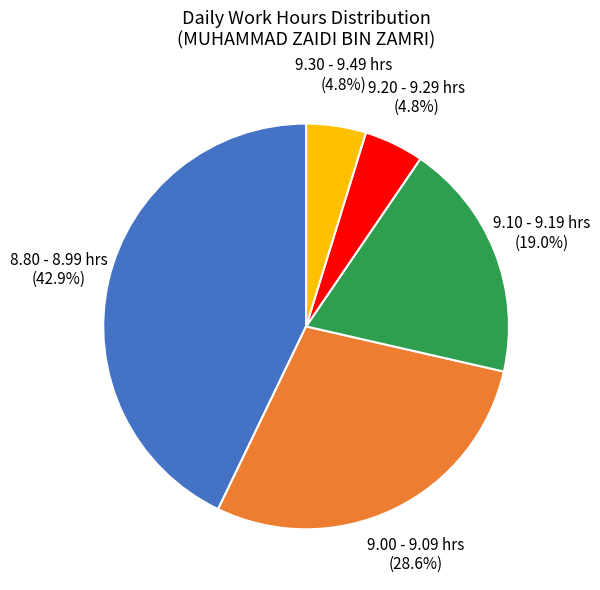

Do 9.10 - 9.19 hrs and 8.80 - 8.99 hrs together represent more than half of the pie?

Yes